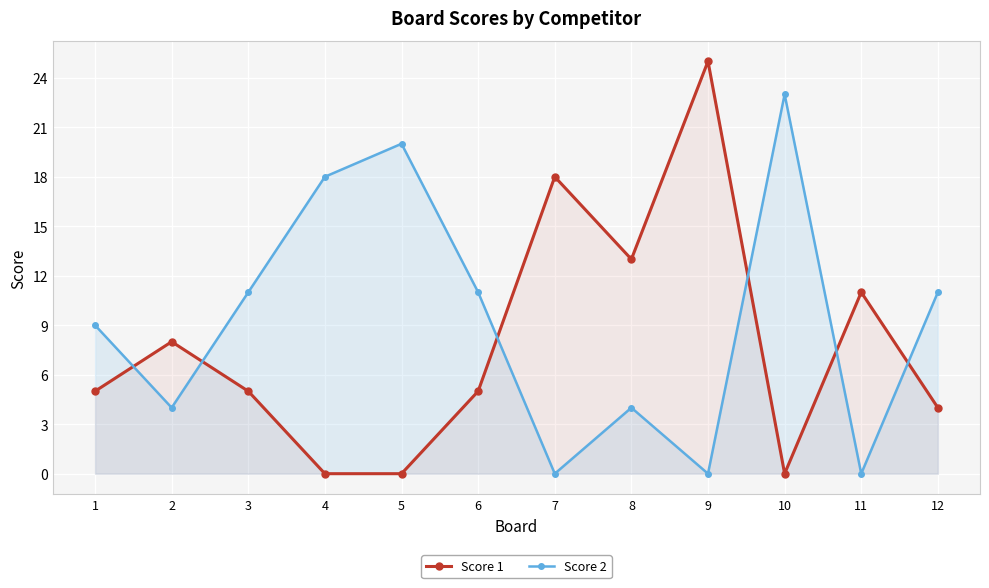

What is the difference between the second highest and second lowest values in the Score 1 series?

18